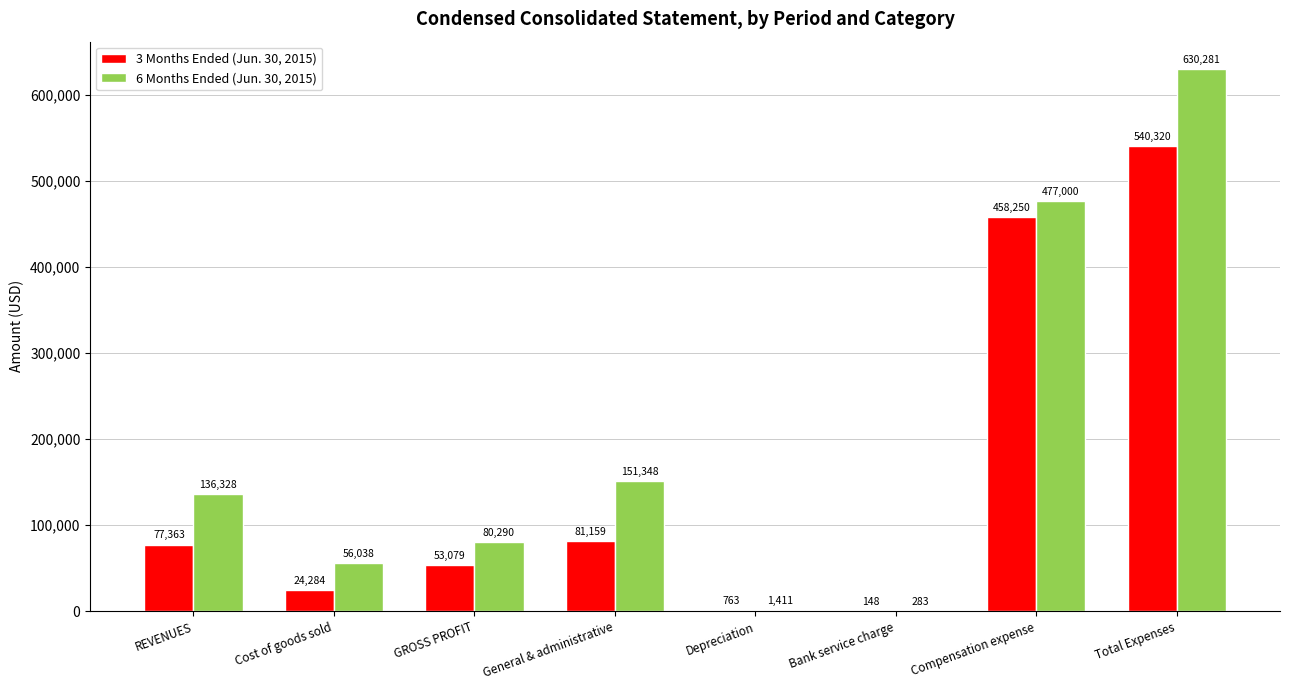

Reading left to right, what are all the values shown in this chart?

3 Months Ended (Jun. 30, 2015): 77363	24284	53079	81159	763	148	458250	540320
6 Months Ended (Jun. 30, 2015): 136328	56038	80290	151348	1411	283	477000	630281